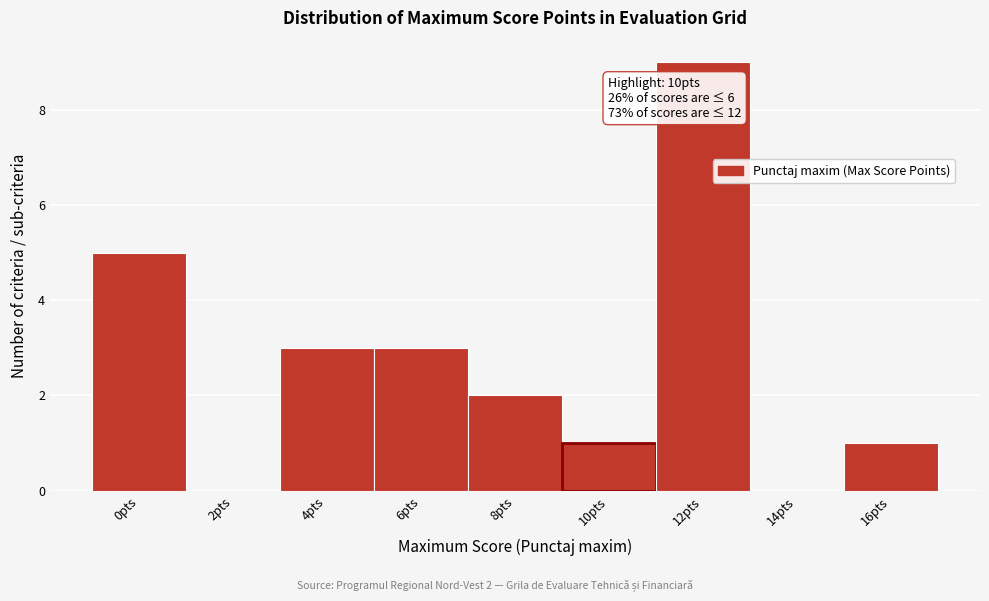

Which range on the x-axis has the tallest bar?

11 to 13